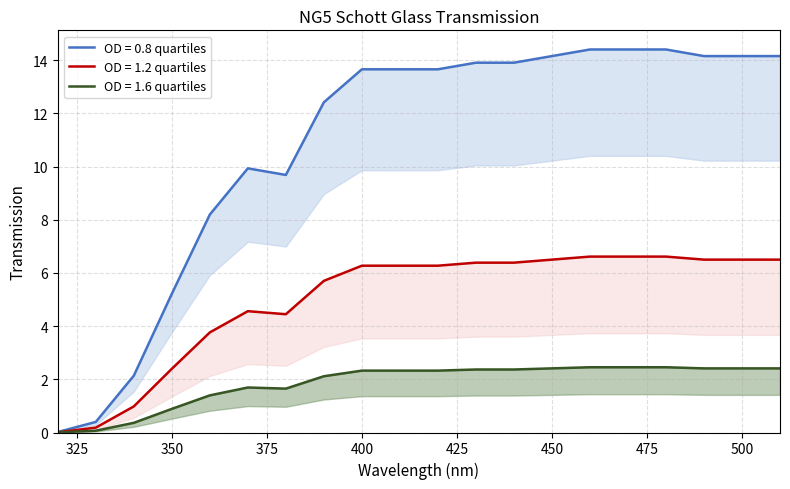

Does the chart have visible grid lines?

Yes